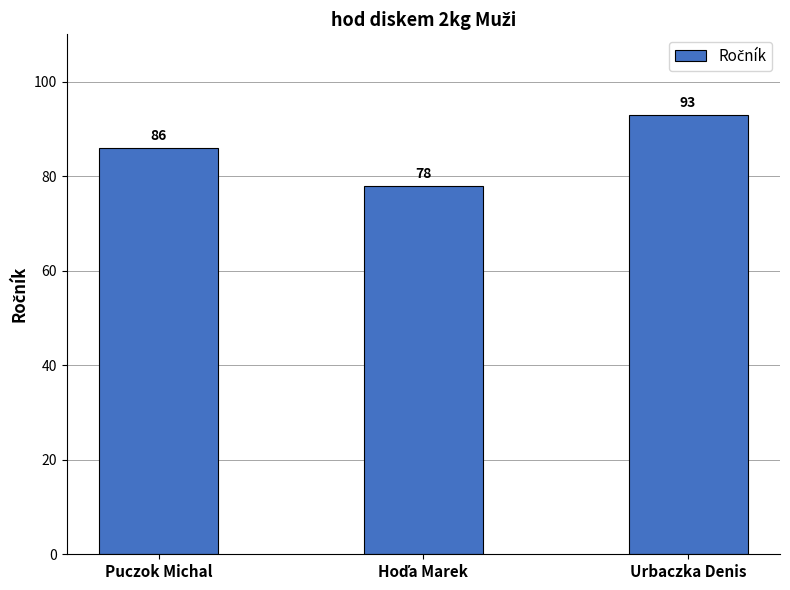

What is the greatest value displayed?

93